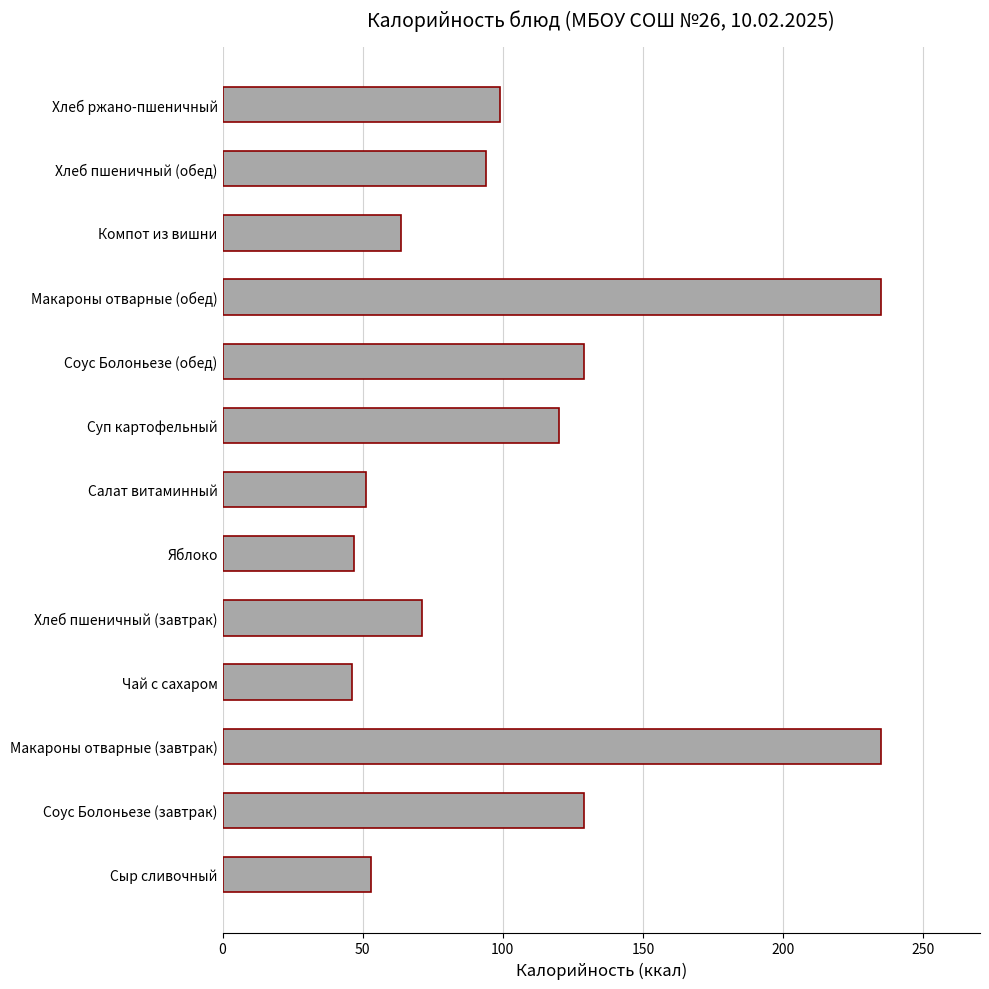

What is the smallest value displayed?

46.0